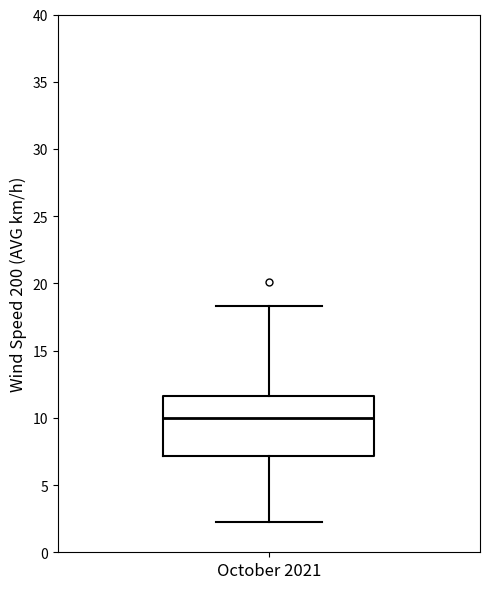

Transcribe this box plot: give where the median line is, the range the box spans, and where the two whiskers end, as read against the y-axis. The values are not printed on the chart, so give them approximately, as read against the axis.

median 10.0, box 7.0 to 11.5, whiskers 2.0 to 18.5